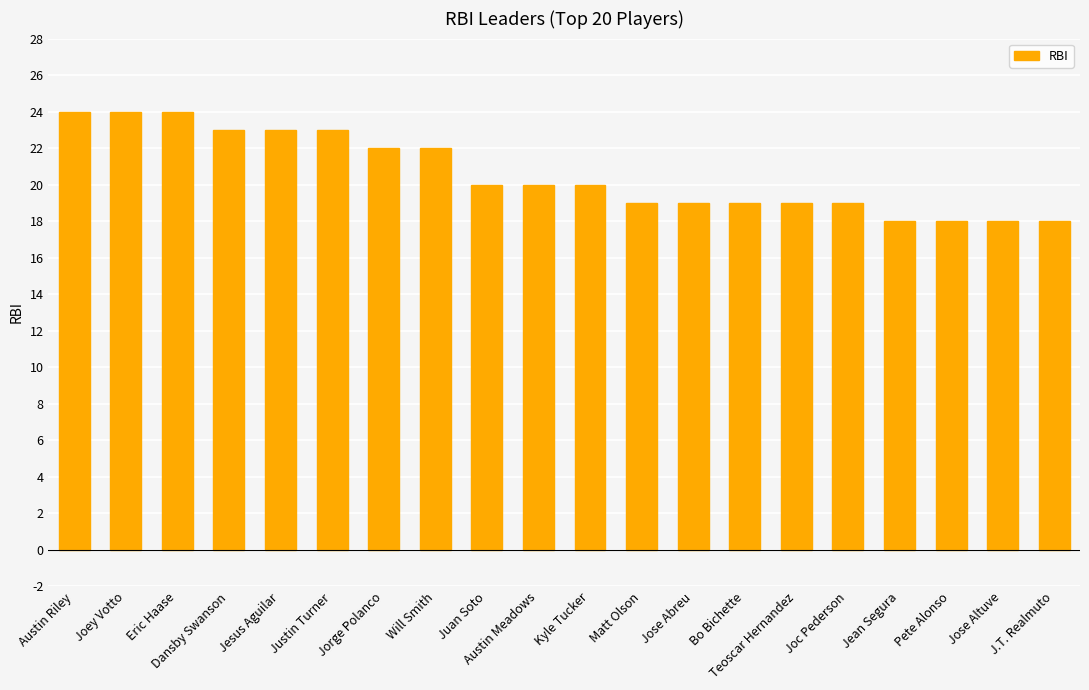

Approximately how many times larger is the value at Dansby Swanson compared to Justin Turner?

1.0